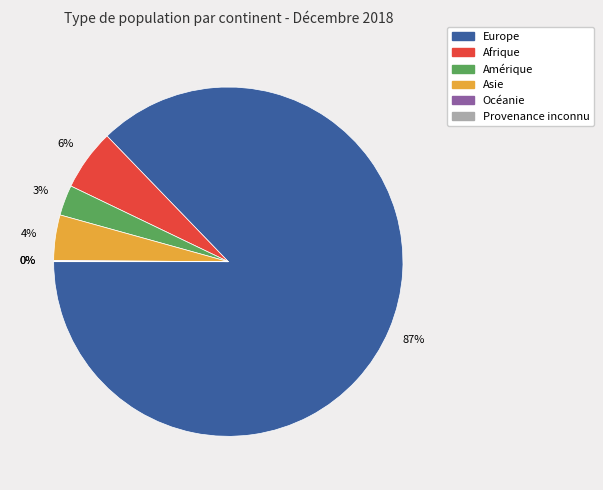

Do Afrique and Amérique together represent more than half of the pie?

No